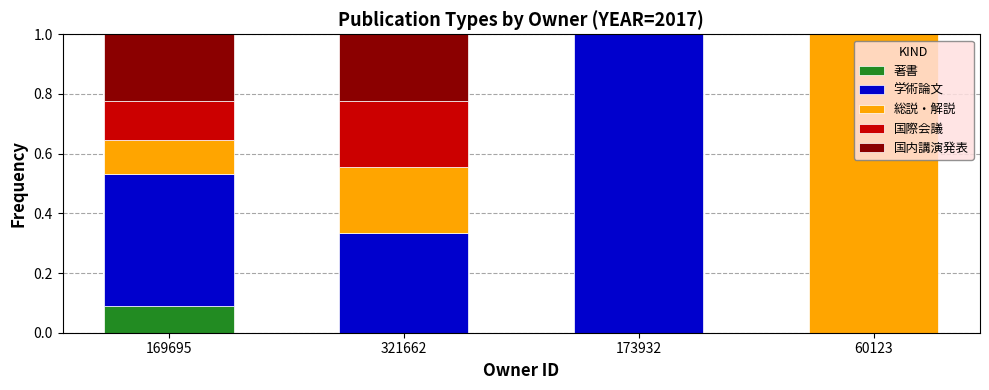

What is the total value across all series at 60123?

1.0